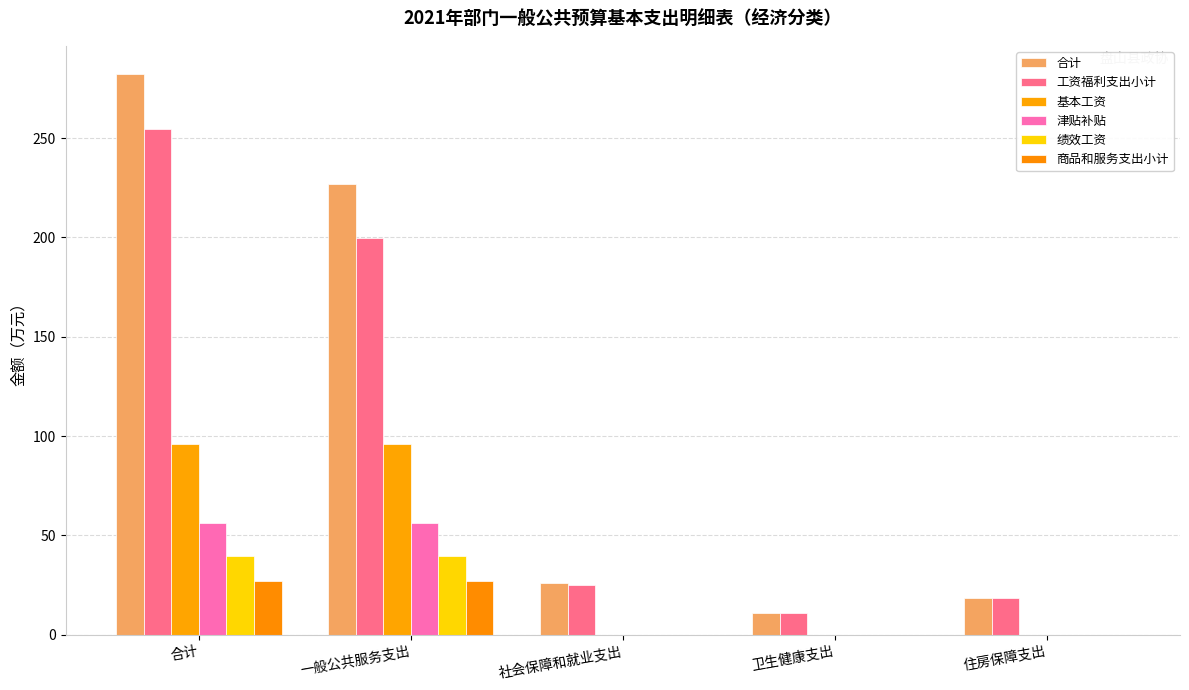

What is the difference between the highest and lowest values at 合计?

255.5